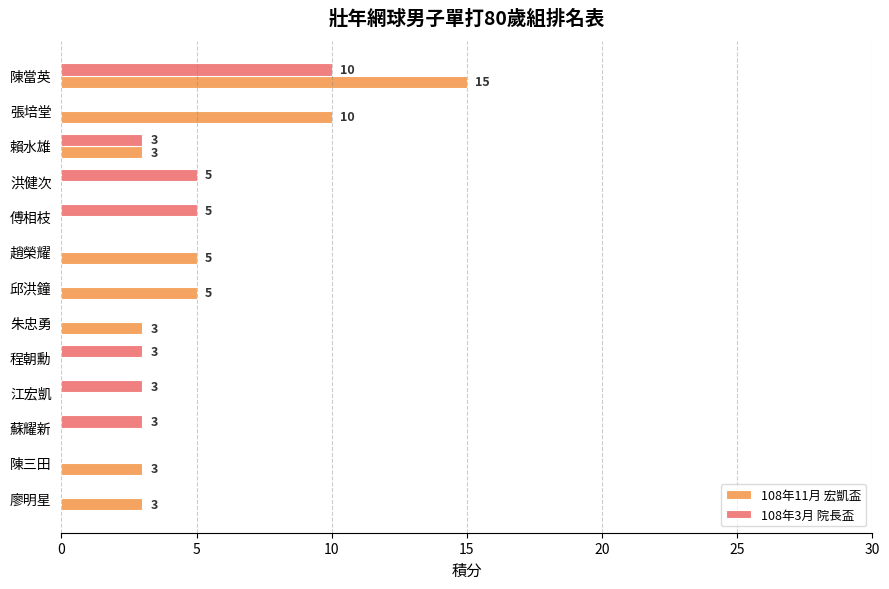

The value of 108年11月 宏凱盃 at 趙榮耀 is 7. True or false?

False